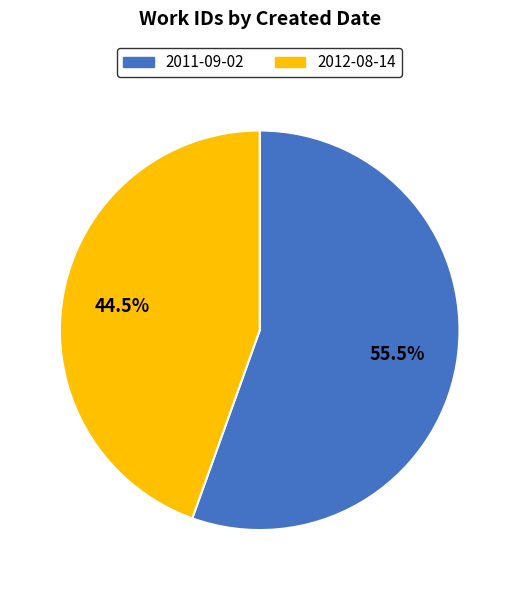

Count the number of slices in the pie.

2